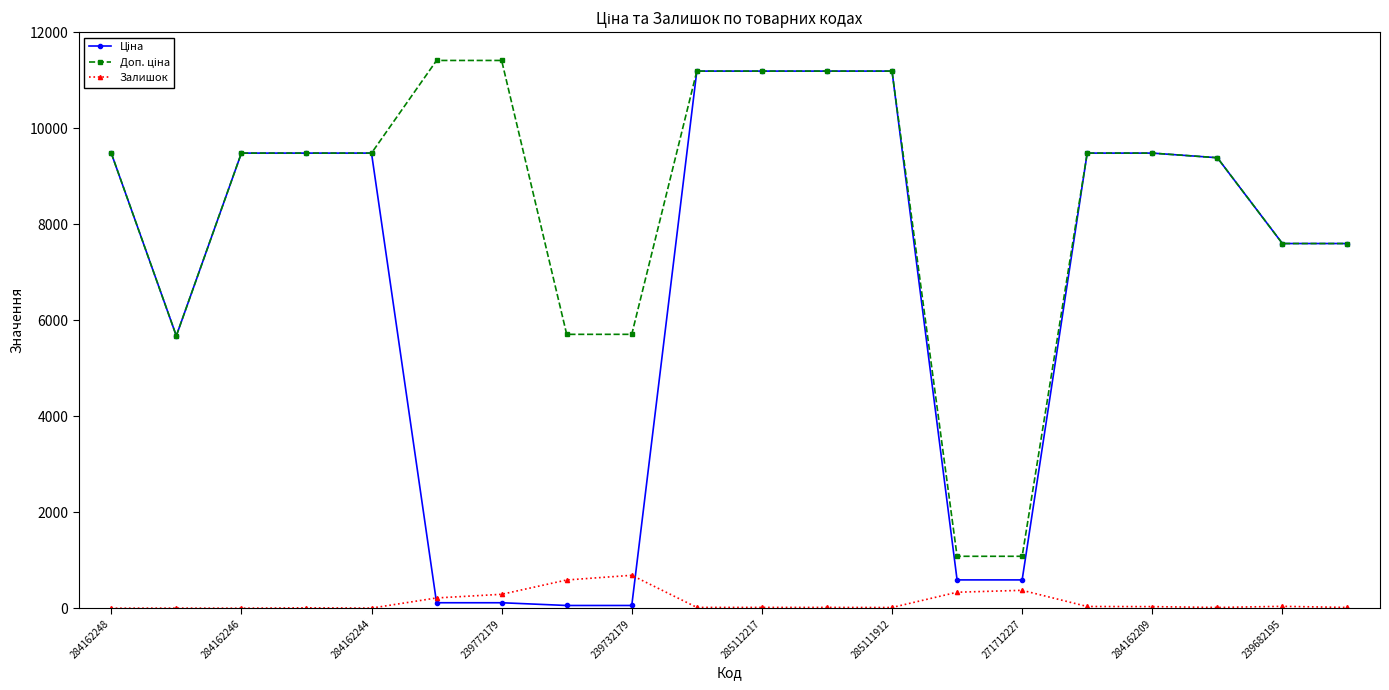

At how many categories does at least one series exceed 9646?

6